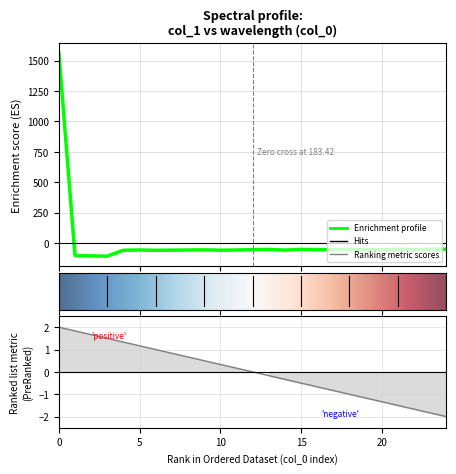

The chart shows a value of -58.7 at 20. True or false?

True